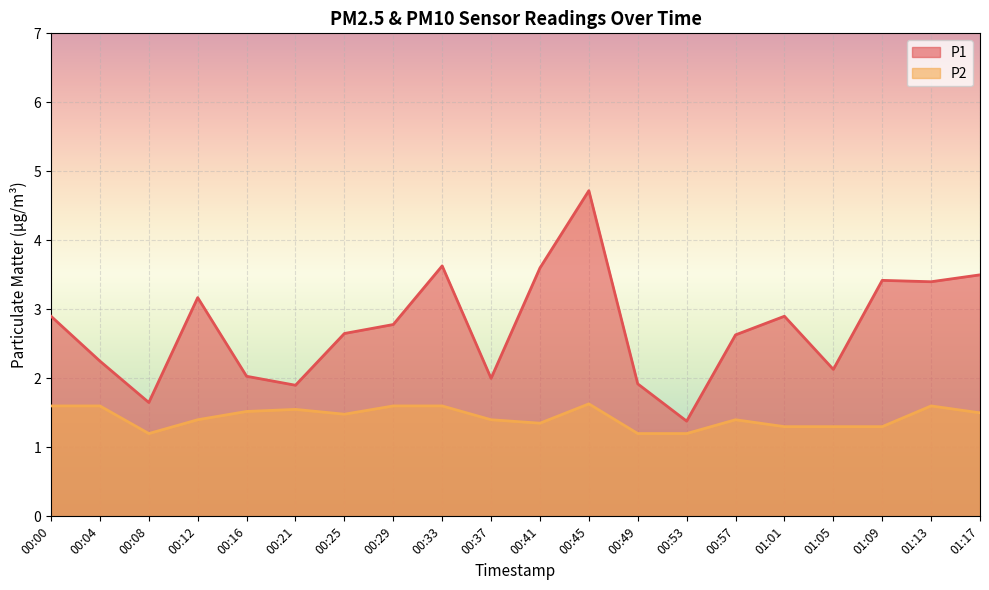

Reading left to right, list all the values displayed in this chart.

P1: 00:00=2.9	00:04=2.2	00:08=1.6	00:12=3.2	00:16=2.0	00:21=1.9	00:25=2.6	00:29=2.8	00:33=3.6	00:37=2.0	00:41=3.6	00:45=4.7	00:49=1.9	00:53=1.4	00:57=2.6	01:01=2.9	01:05=2.1	01:09=3.4	01:13=3.4	01:17=3.5
P2: 00:00=1.6	00:04=1.6	00:08=1.2	00:12=1.4	00:16=1.5	00:21=1.6	00:25=1.5	00:29=1.6	00:33=1.6	00:37=1.4	00:41=1.4	00:45=1.6	00:49=1.2	00:53=1.2	00:57=1.4	01:01=1.3	01:05=1.3	01:09=1.3	01:13=1.6	01:17=1.5